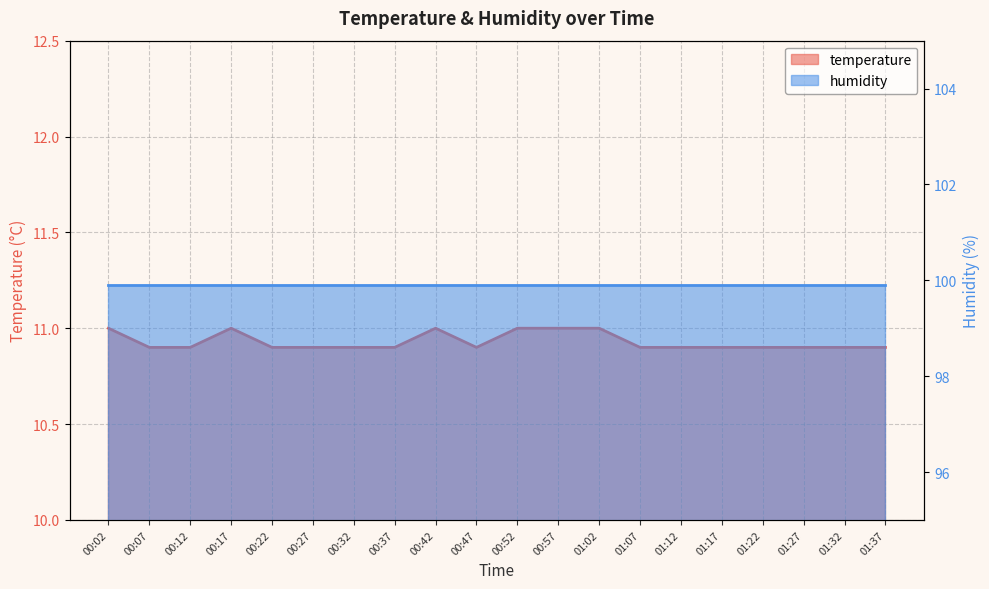

What is the ratio of the value at 01:02 to the value at 01:12?

1.0